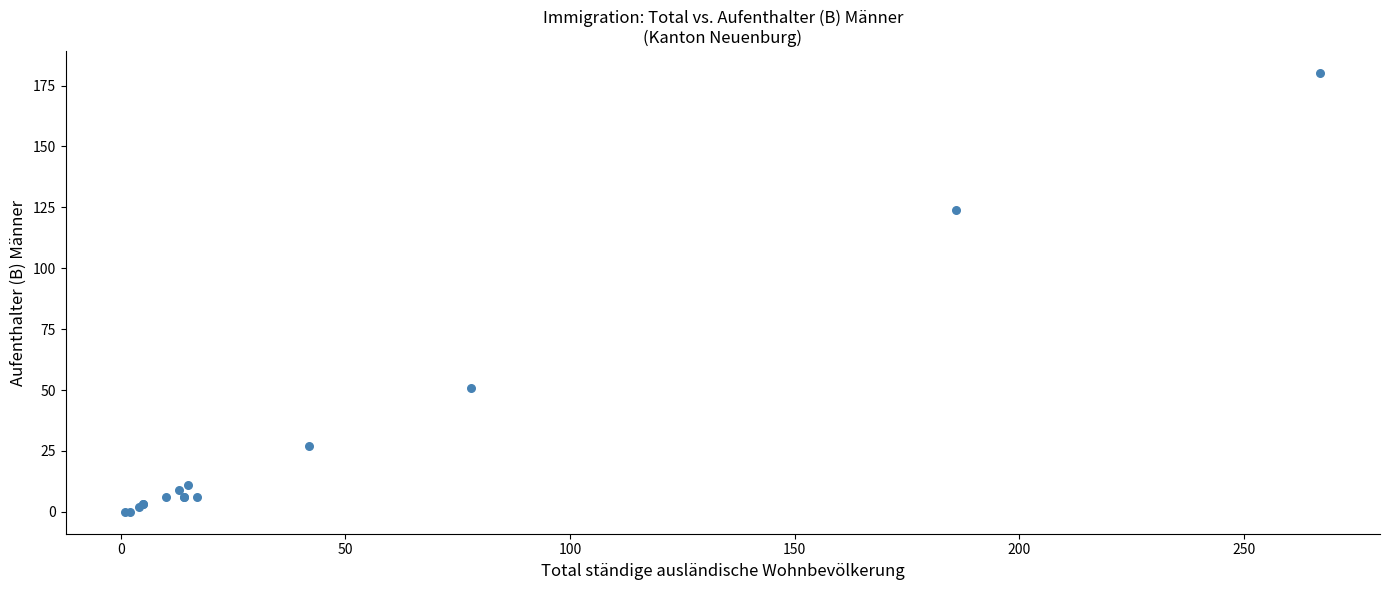

What Y value in the scatter plot is closest to 90?

124